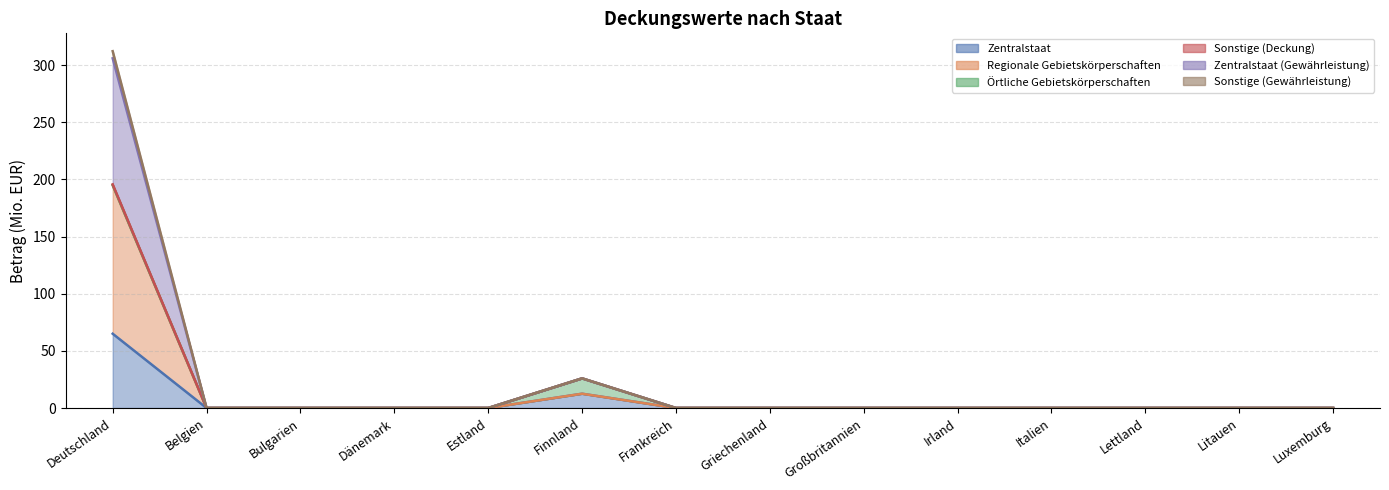

Which category has the highest value in the Zentralstaat series?

Deutschland